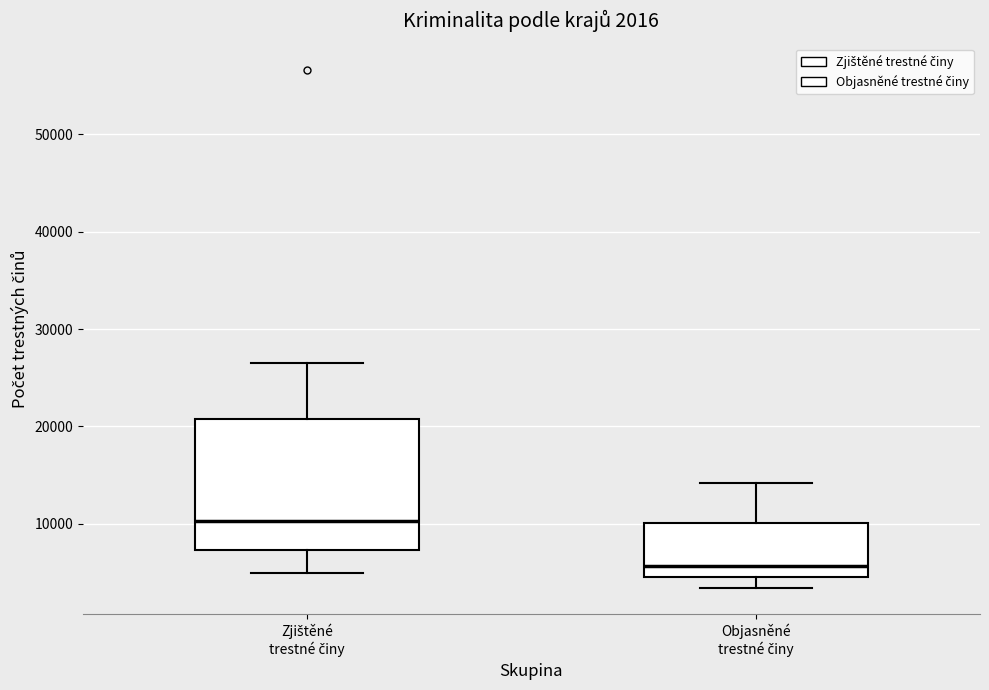

Which box is the tallest, from its lower edge to its upper edge?

Zjištěné trestné činy